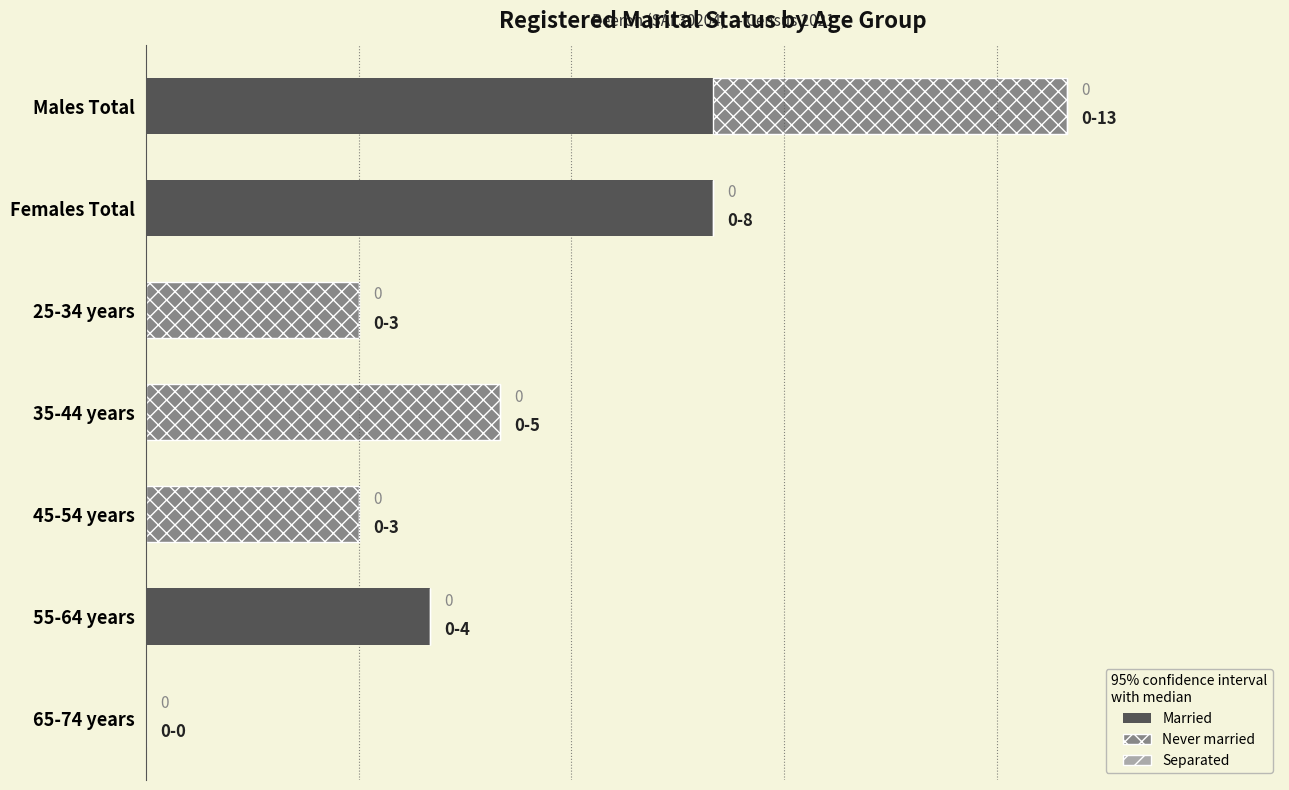

At which category is the sum across all series the highest?

Males Total